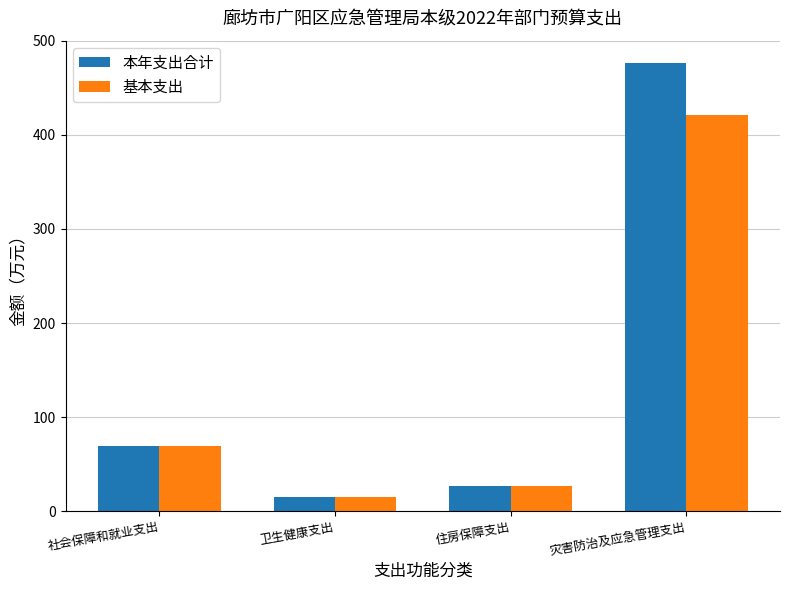

List the labels in order of 基本支出 value, largest first.

灾害防治及应急管理支出, 社会保障和就业支出, 住房保障支出, 卫生健康支出